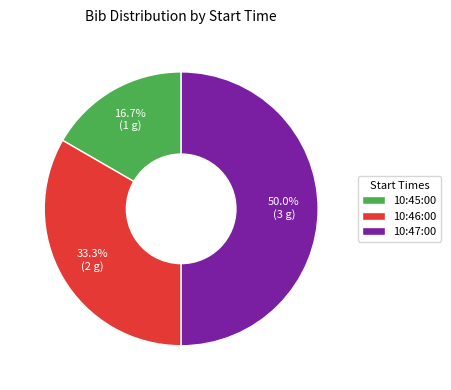

To the nearest percent, what is the average slice percentage?

33%